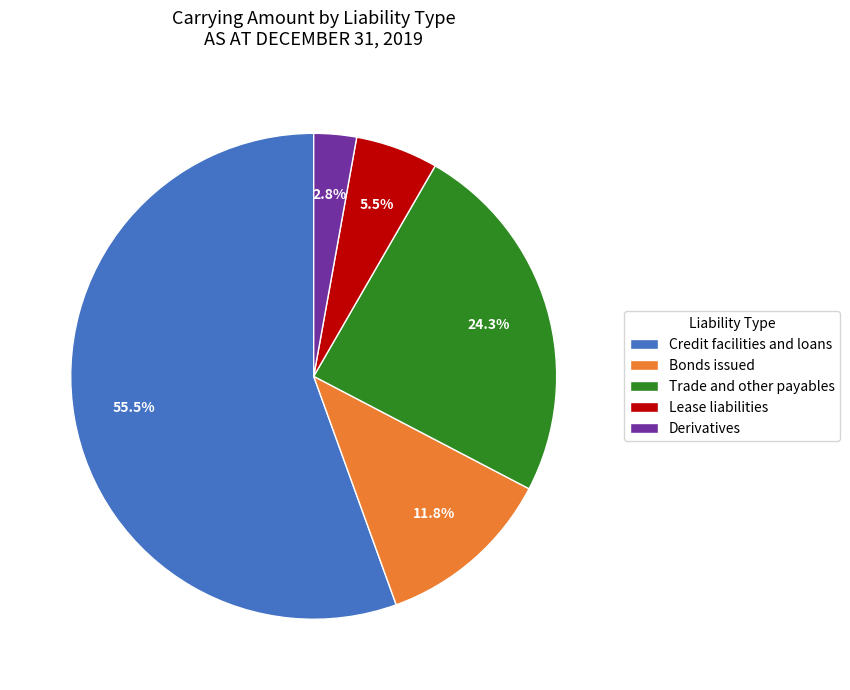

Rank the categories by value from lowest to highest.

Derivatives, Lease liabilities, Bonds issued, Trade and other payables, Credit facilities and loans